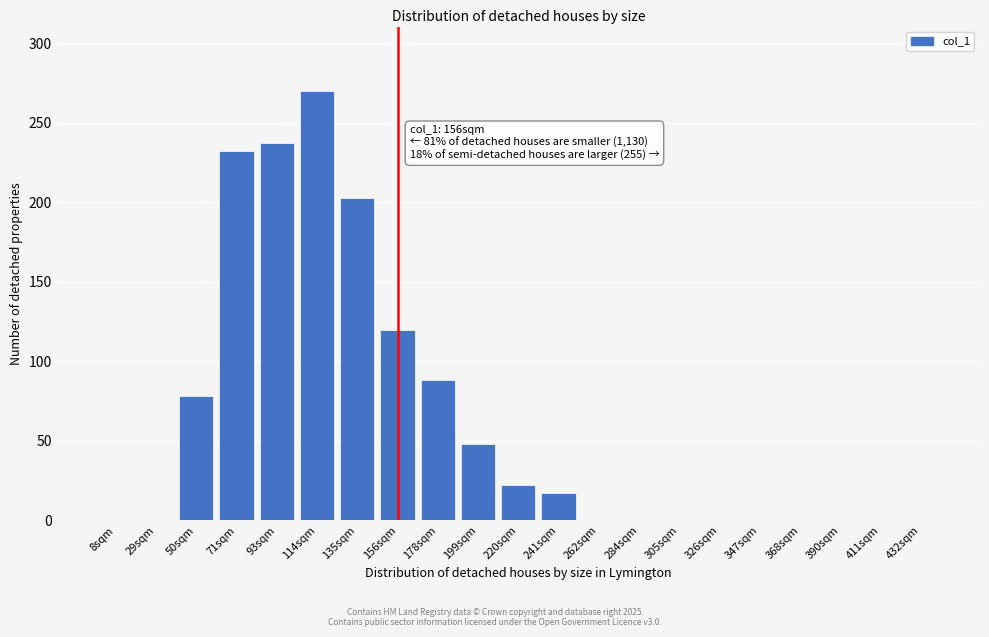

Reading left to right, what are all the values shown in this chart?

8sqm=0	29sqm=0	50sqm=78	71sqm=232	93sqm=237	114sqm=270	135sqm=203	156sqm=120	178sqm=88	199sqm=48	220sqm=22	241sqm=17	262sqm=0	284sqm=0	305sqm=0	326sqm=0	347sqm=0	368sqm=0	390sqm=0	411sqm=0	432sqm=0